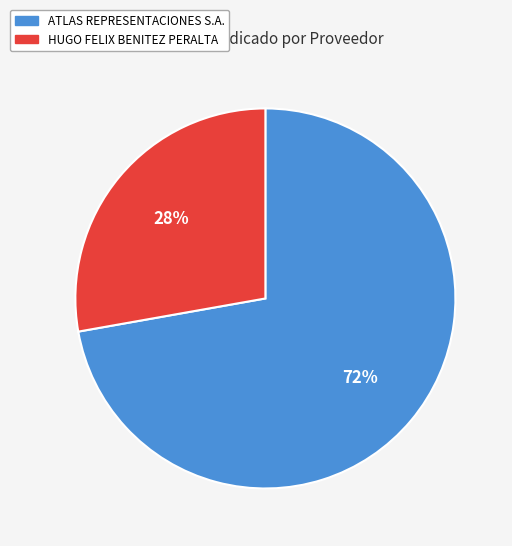

To the nearest percent, what is the difference between the ATLAS REPRESENTACIONES S.A. and HUGO FELIX BENITEZ PERALTA slice percentages?

44%